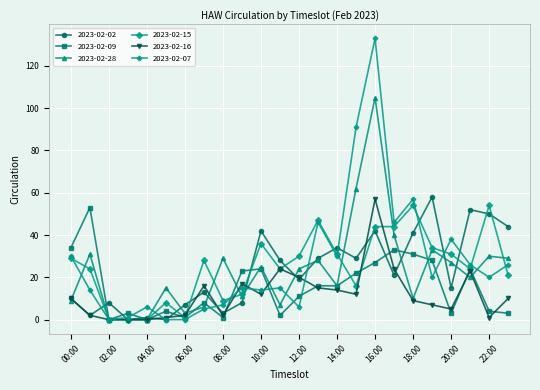

What is the highest value of the 2023-02-16 series?

57